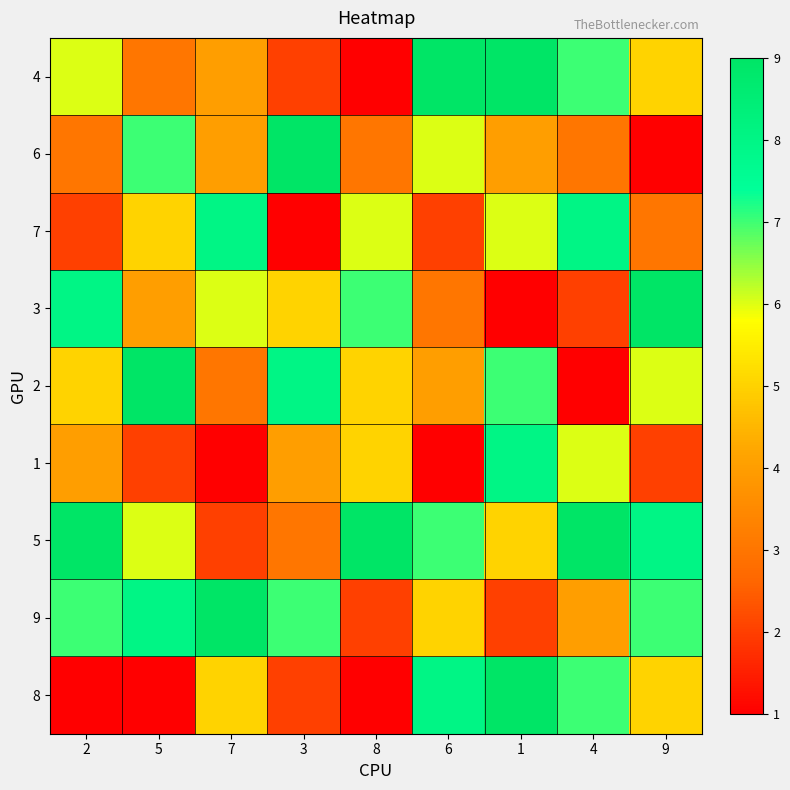

Between 5 and 1, which series saw the biggest shift?

8